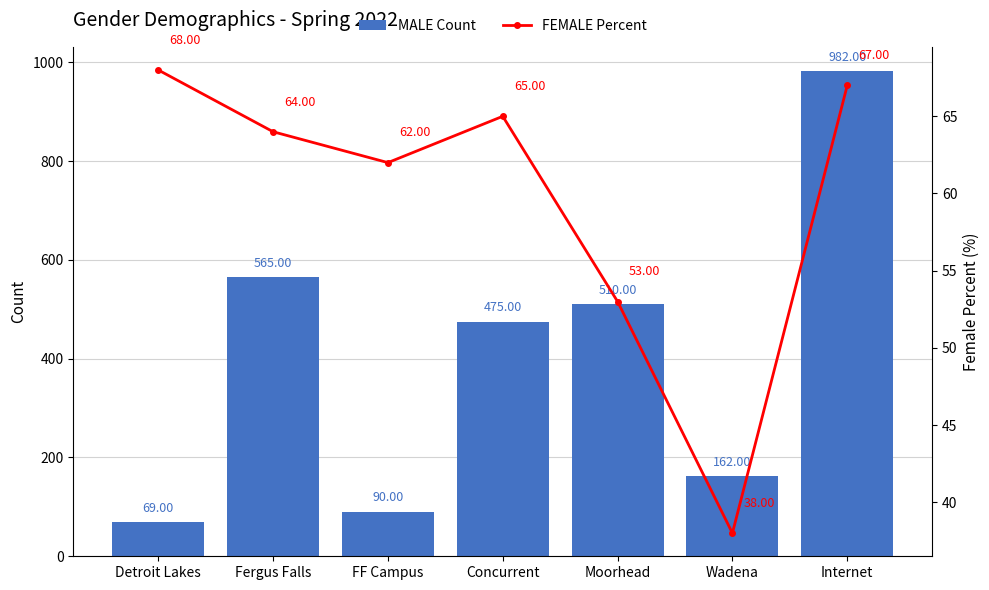

Which series changed the most between Fergus Falls and FF Campus?

MALE Count